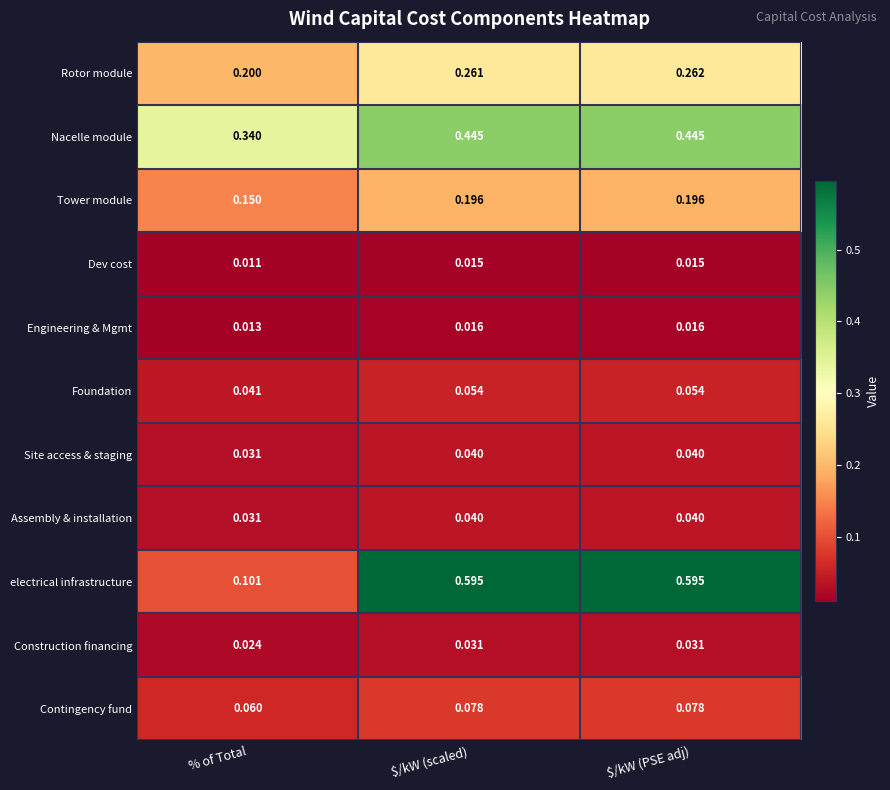

Between % of Total and $/kW (scaled), which series saw the biggest shift?

electrical infrastructure